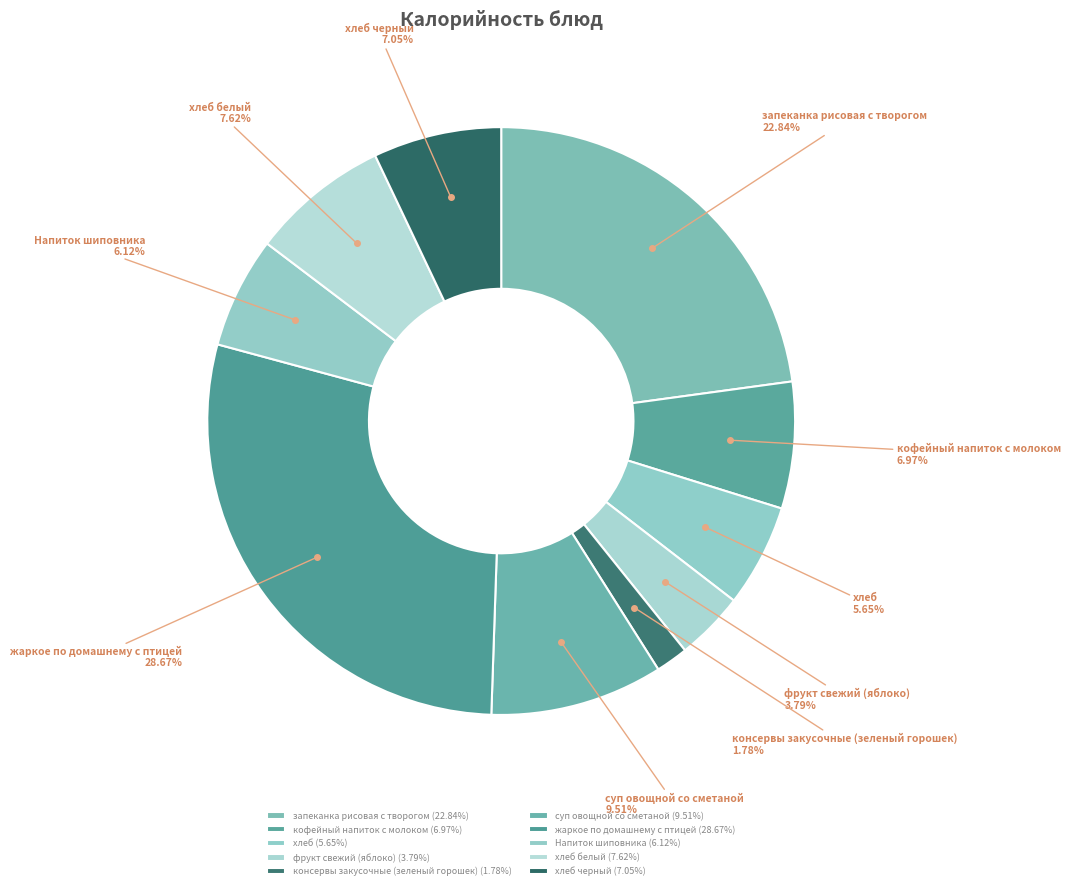

Which has a higher value, Напиток шиповника or консервы закусочные (зеленый горошек)?

Напиток шиповника